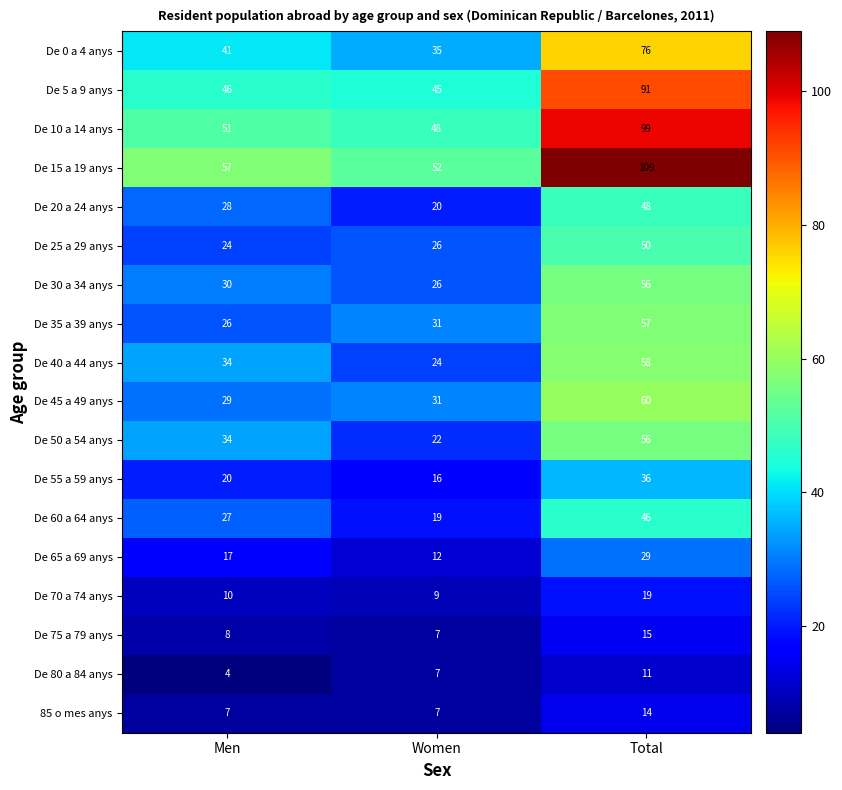

At how many categories does at least one series exceed 11?

3